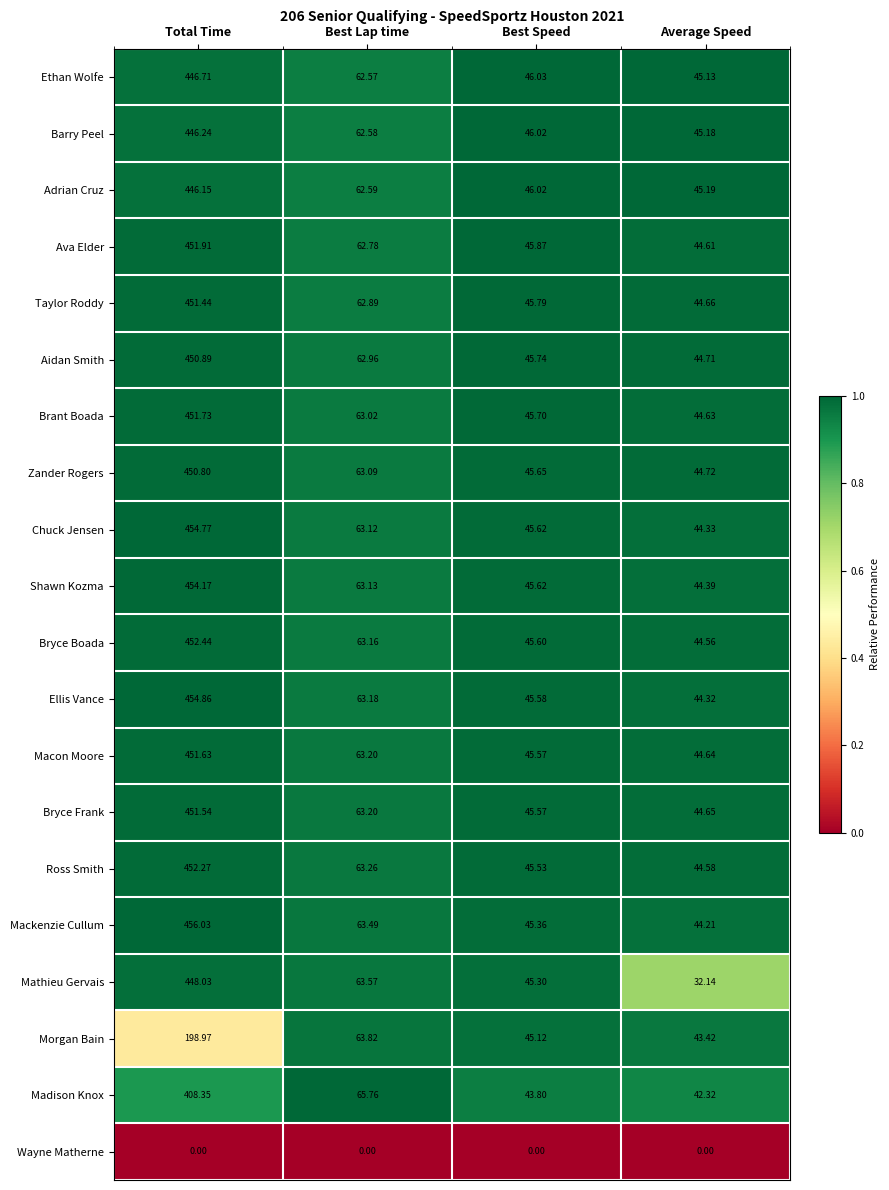

At which label is Barry Peel closest to 245?

Best Lap time